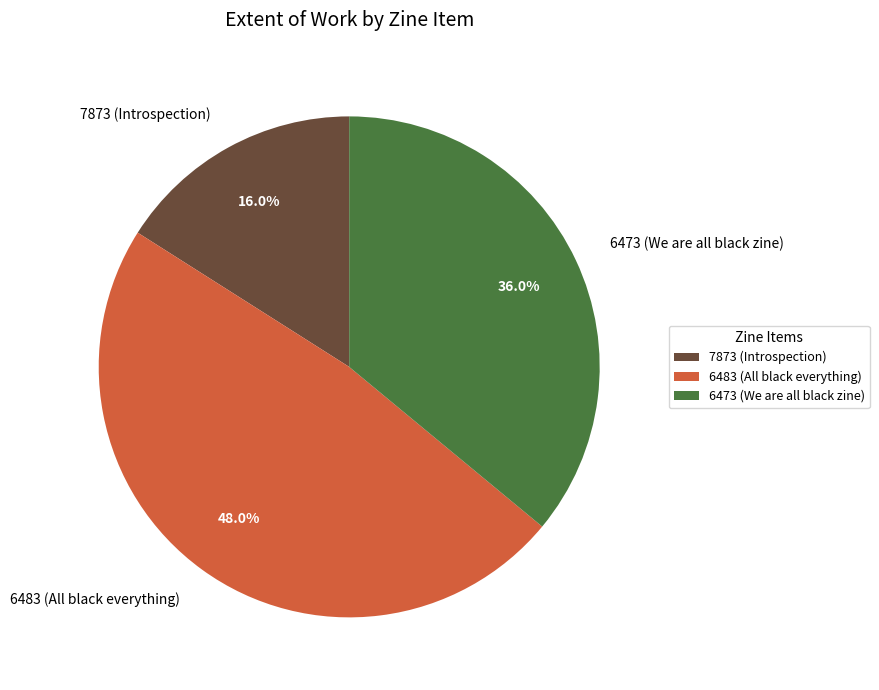

What percentage is NOT represented by 6473 (We are all black zine)?

64.0%